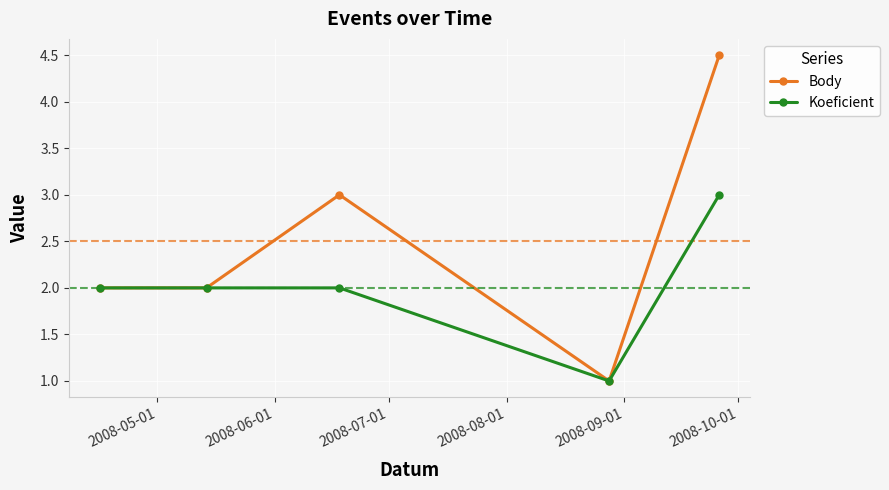

Rank the series by their maximum value, from highest to lowest.

Body, Koeficient